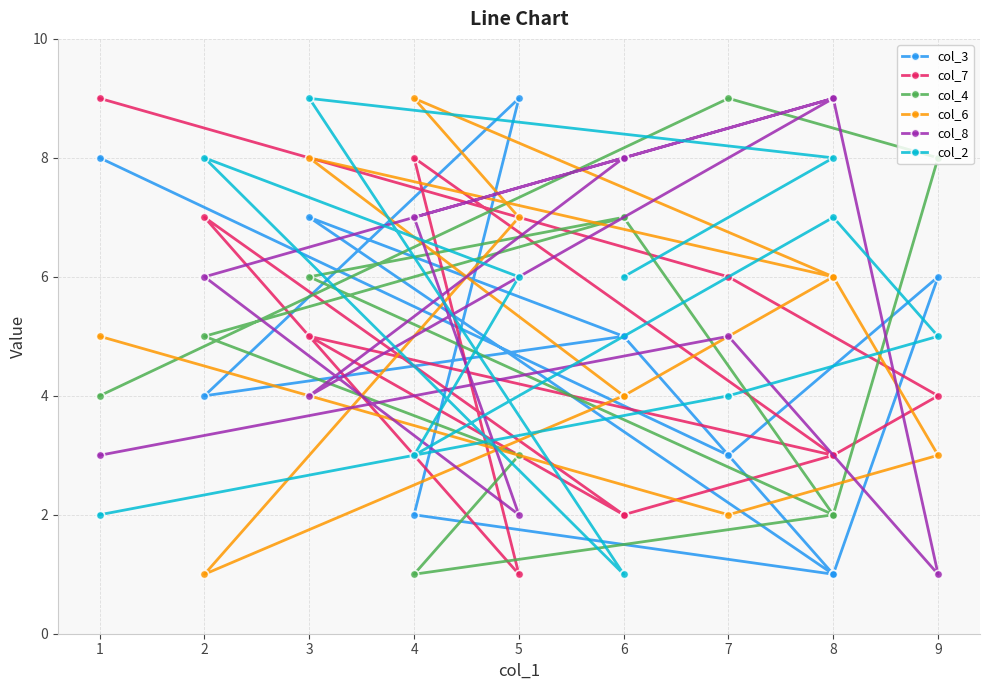

Reading right to left, extract all data points from this chart.

col_3: 8	3	6	1	2	9	4	5	7	1	5
col_7: 9	6	4	3	8	1	7	2	5	3	2
col_4: 4	9	8	2	1	3	5	7	6	2	7
col_6: 5	2	3	6	9	7	1	4	8	6	4
col_8: 3	5	1	9	7	2	6	8	4	9	8
col_2: 2	4	5	7	3	6	8	1	9	8	6